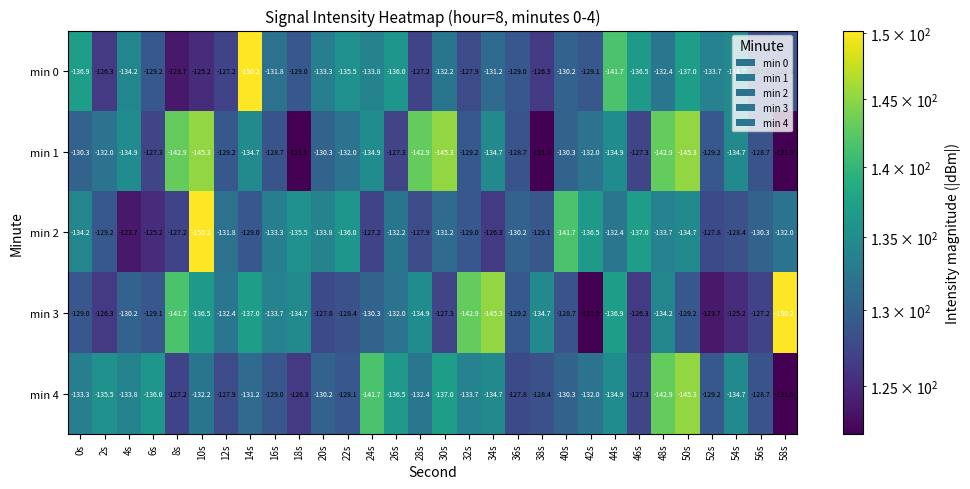

What is the average value of the min 3 series?

-132.2